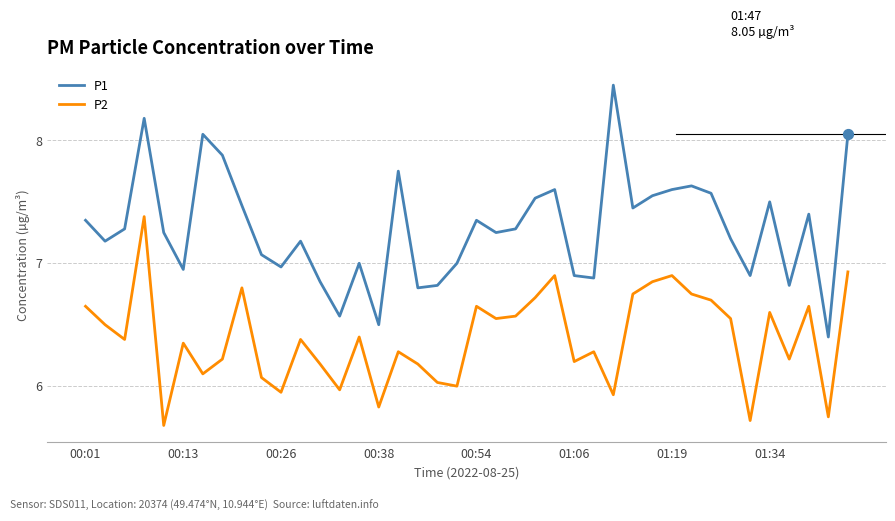

Which series has the largest total across all categories?

P1